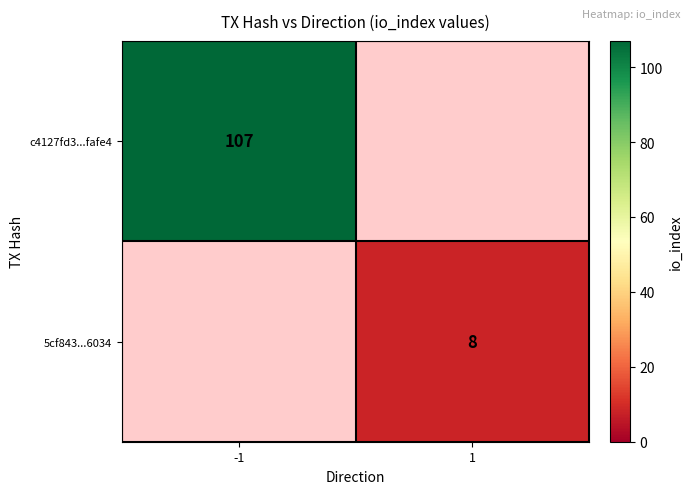

The value of 5cf843...6034 at 1 is 13. True or false?

False